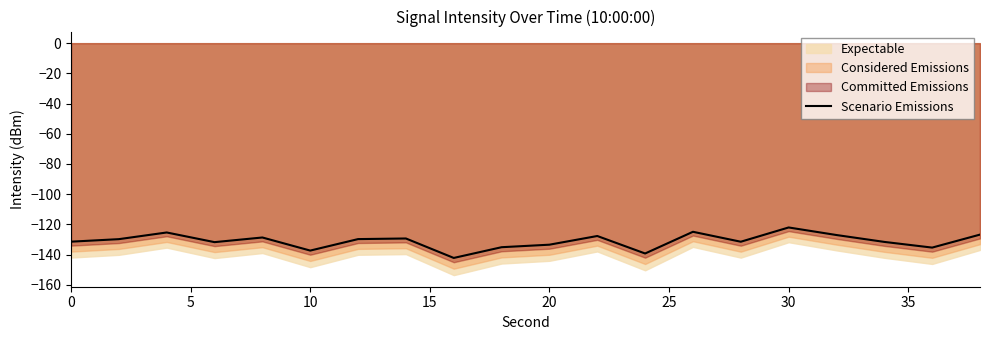

What is the maximum value for Scenario Emissions?

-122.0